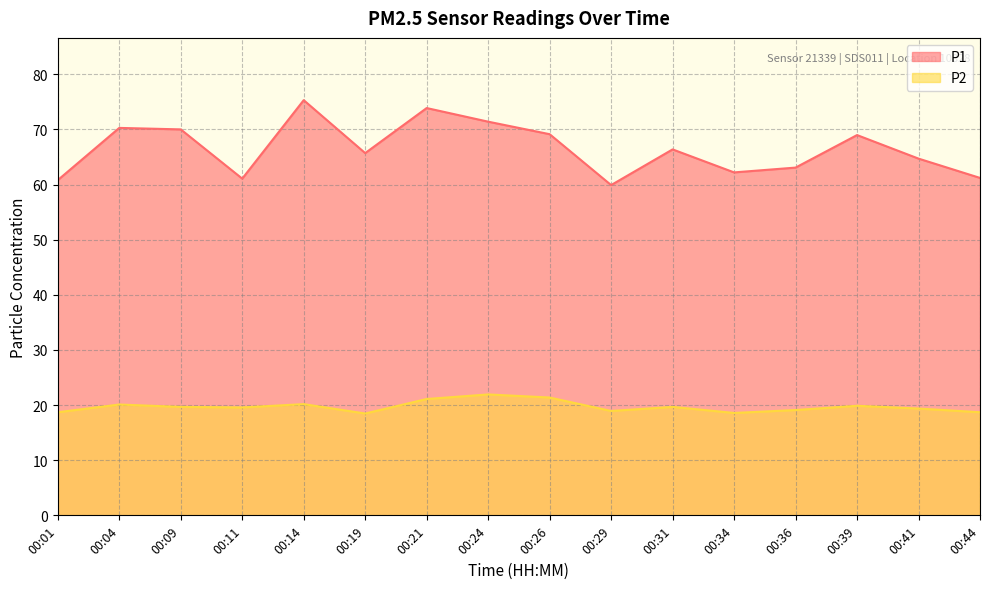

Which category has the highest value in the P2 series?

00:24